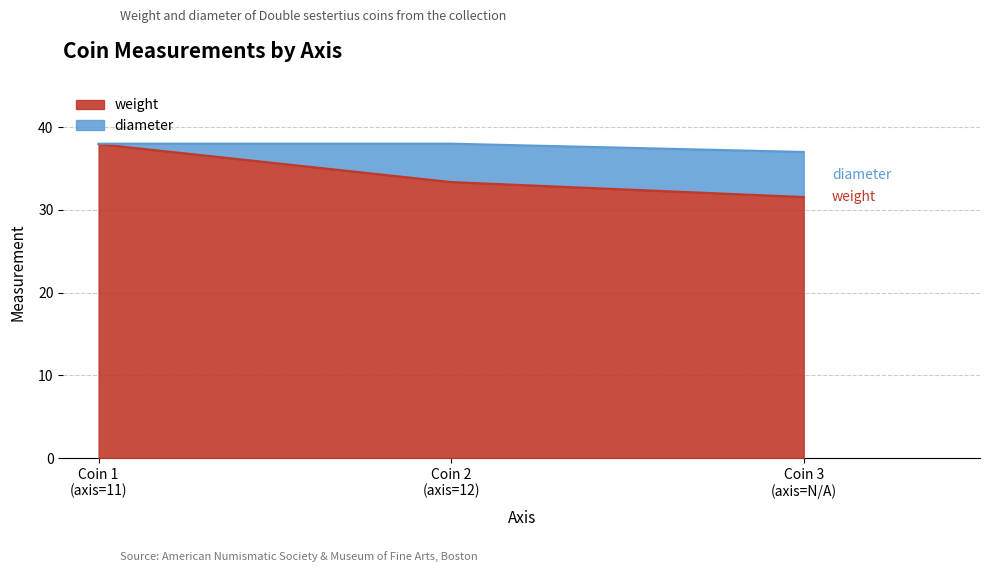

What is the difference between the maximum and minimum values in the diameter series?

1.0